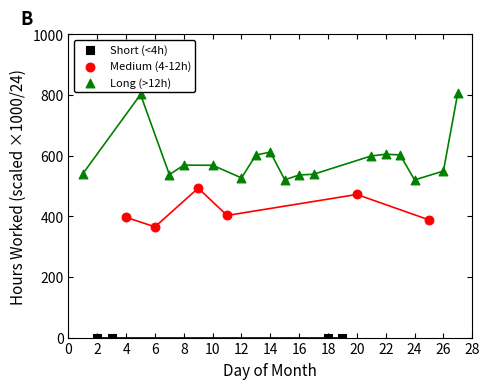

Which series contains the highest Y value?

Long (>12h)